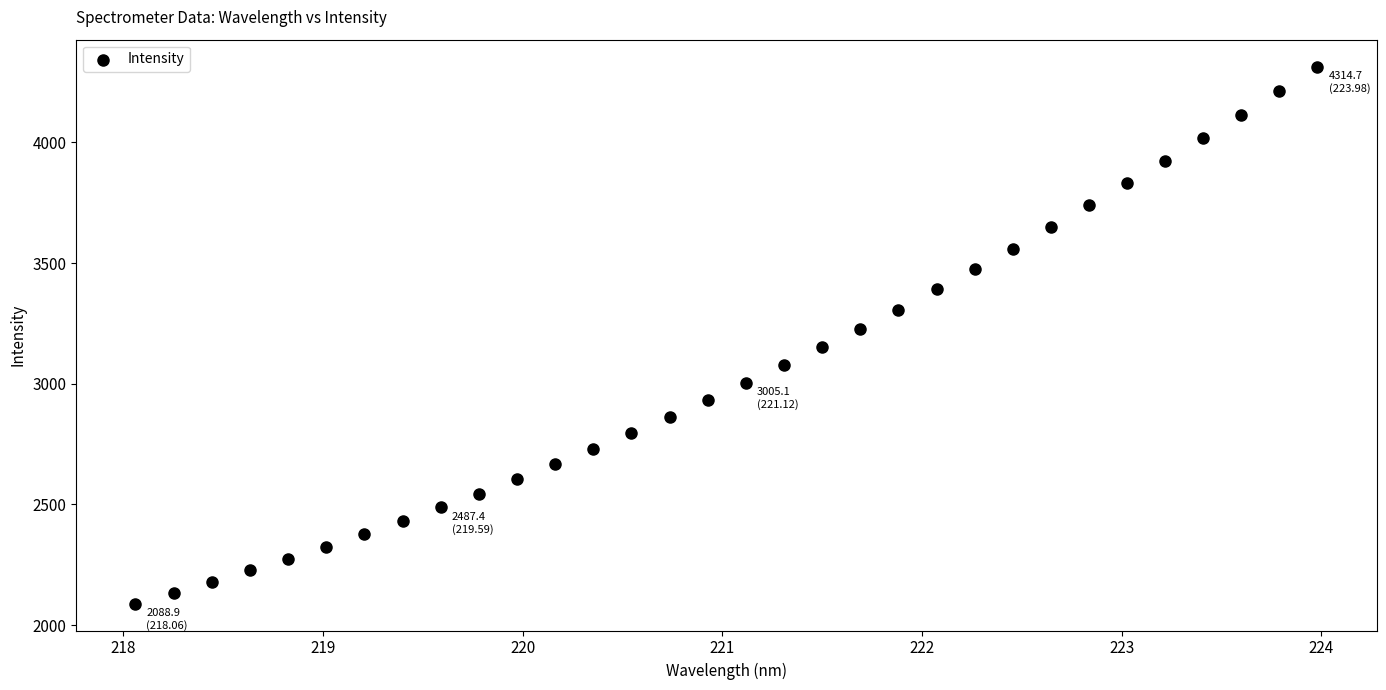

What is the range of X values (max minus min)?

5.9